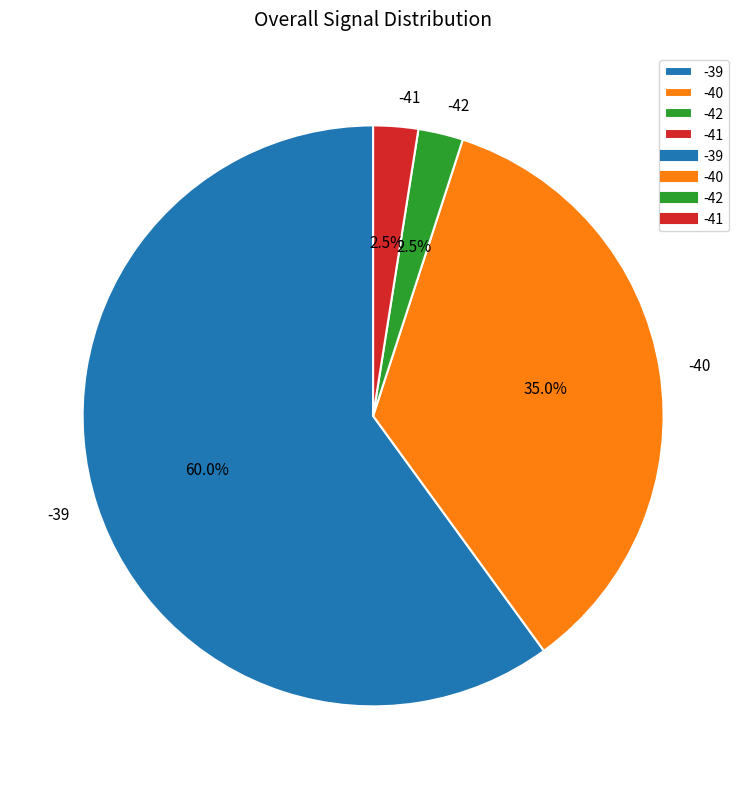

How many slices are in this pie chart?

4